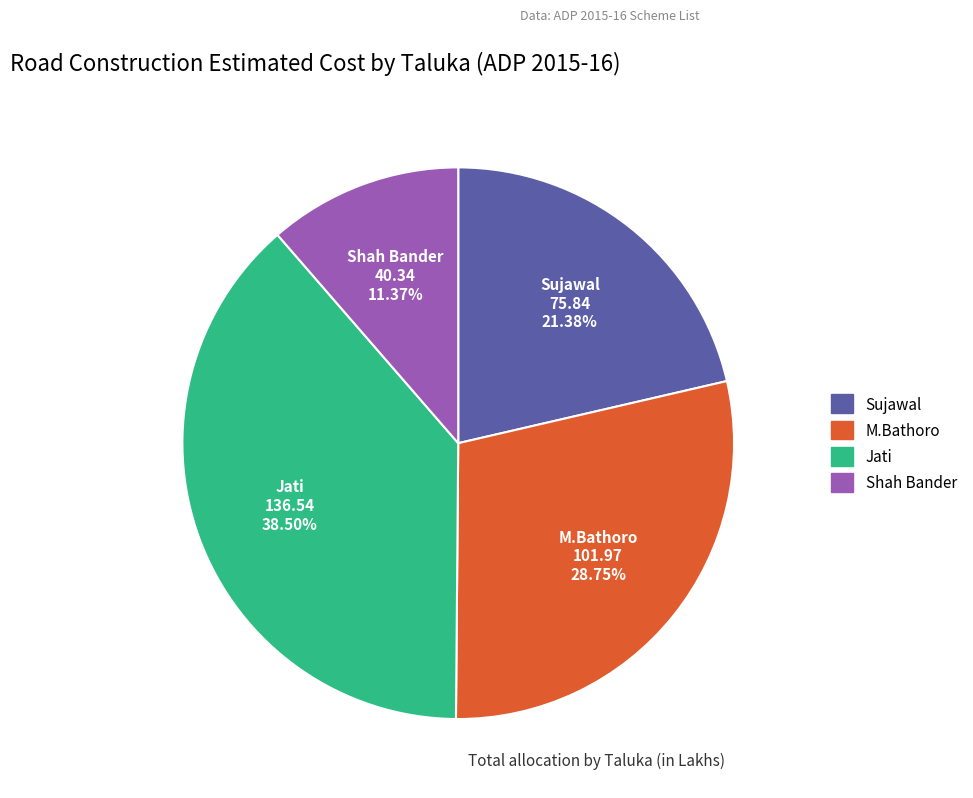

Is it true that M.Bathoro is 14% of the pie?

False